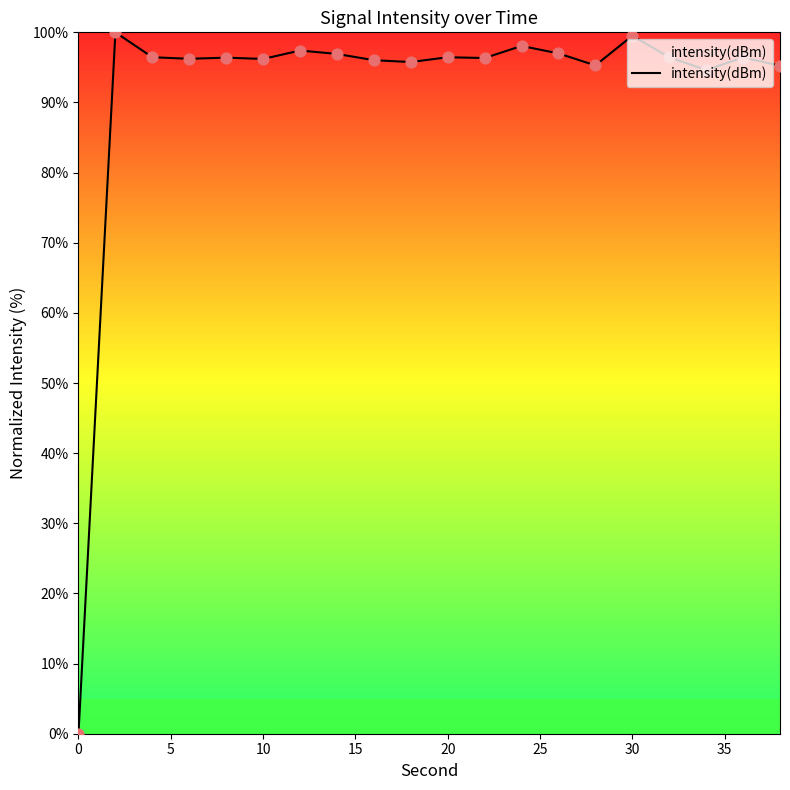

What is the greatest value displayed?

100.0